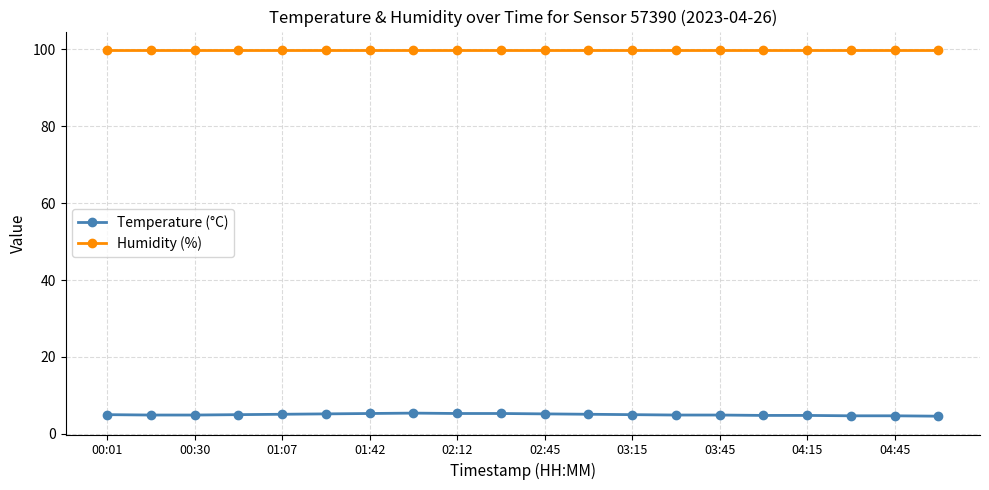

True or false: Humidity (%) and Temperature (°C) cross at least once.

False